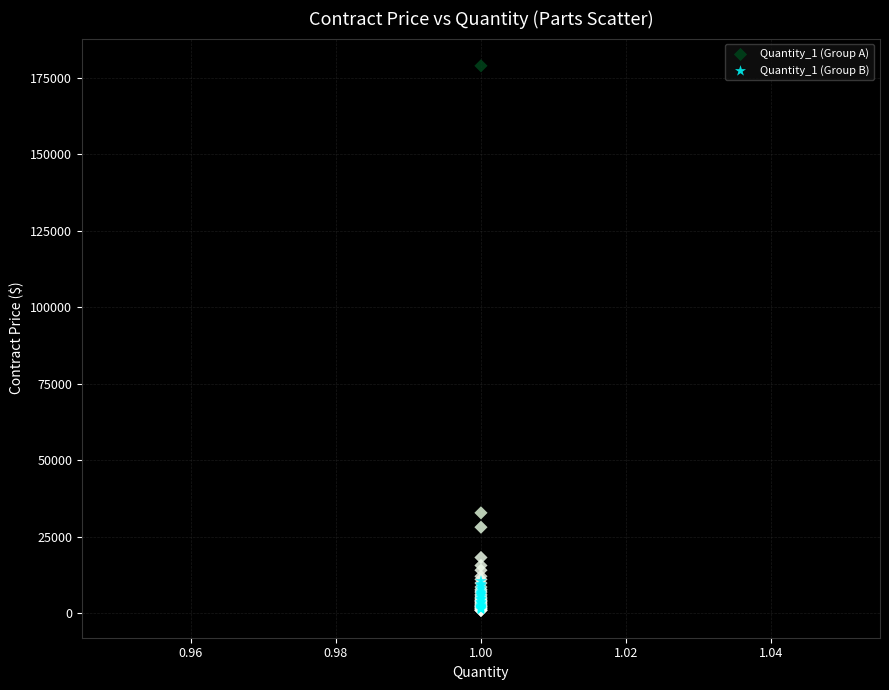

Across all series, what Y value is closest to 89846?

32747.4